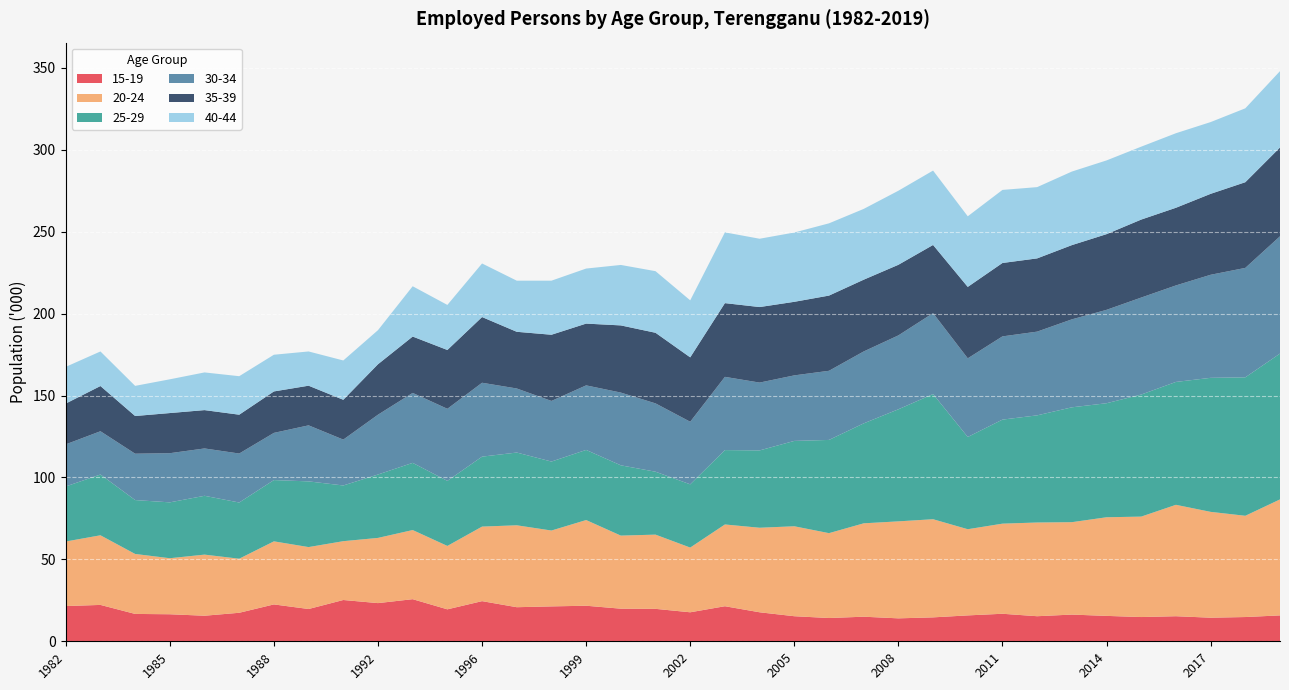

Reading right to left, transcribe all the data shown in this chart.

15-19: 2019=15.8	2018=14.8	2017=14.4	2016=15.3	2015=14.8	2014=15.5	2013=16.3	2012=15.3	2011=16.8	2010=15.8	2009=14.6	2008=14.0	2007=15.0	2006=14.2	2005=15.3	2004=17.7	2003=21.4	2002=17.7	2001=19.8	2000=19.9	1999=21.7	1998=21.3	1997=20.8	1996=24.5	1995=19.5	1993=25.7	1992=23.3	1990=25.2	1989=19.7	1988=22.5	1987=17.4	1986=15.6	1985=16.5	1984=16.7	1983=22.2	1982=21.5
20-24: 2019=70.8	2018=61.8	2017=64.6	2016=68.0	2015=61.3	2014=60.2	2013=56.4	2012=57.2	2011=55.0	2010=52.6	2009=59.9	2008=59.2	2007=57.0	2006=51.8	2005=54.9	2004=51.6	2003=49.9	2002=39.5	2001=45.3	2000=44.6	1999=52.3	1998=46.3	1997=50.0	1996=45.5	1995=38.7	1993=42.2	1992=39.8	1990=35.9	1989=37.8	1988=38.5	1987=33.0	1986=37.3	1985=34.2	1984=36.6	1983=42.5	1982=39.4
25-29: 2019=89.0	2018=84.5	2017=81.8	2016=75.0	2015=74.5	2014=69.6	2013=70.1	2012=65.4	2011=63.5	2010=56.3	2009=76.4	2008=68.4	2007=61.0	2006=56.9	2005=52.1	2004=47.2	2003=45.4	2002=38.6	2001=38.4	2000=42.9	1999=42.8	1998=42.1	1997=44.4	1996=42.7	1995=39.7	1993=41.0	1992=38.7	1990=34.0	1989=40.1	1988=37.4	1987=34.3	1986=35.9	1985=34.1	1984=32.9	1983=37.1	1982=33.6
30-34: 2019=71.6	2018=66.8	2017=62.9	2016=58.9	2015=59.2	2014=57.0	2013=53.7	2012=51.1	2011=50.8	2010=48.0	2009=49.4	2008=45.1	2007=43.9	2006=42.2	2005=40.0	2004=41.4	2003=44.7	2002=38.2	2001=41.7	2000=44.4	1999=39.4	1998=37.0	1997=39.1	1996=45.1	1995=44.0	1993=42.7	1992=36.5	1990=28.0	1989=34.2	1988=28.8	1987=29.9	1986=28.9	1985=30.0	1984=28.3	1983=26.4	1982=25.7
35-39: 2019=54.2	2018=52.3	2017=49.4	2016=47.4	2015=47.6	2014=46.2	2013=45.3	2012=44.7	2011=44.8	2010=43.6	2009=41.6	2008=43.1	2007=43.8	2006=45.9	2005=44.9	2004=46.1	2003=45.0	2002=39.3	2001=43.1	2000=41.0	1999=37.7	1998=40.4	1997=34.6	1996=40.1	1995=35.9	1993=34.4	1992=30.8	1990=24.3	1989=24.2	1988=25.3	1987=23.7	1986=23.4	1985=24.5	1984=23.0	1983=27.6	1982=24.9
40-44: 2019=46.6	2018=45.1	2017=43.8	2016=45.5	2015=44.5	2014=45.0	2013=44.9	2012=43.5	2011=44.6	2010=43.1	2009=45.4	2008=45.2	2007=43.2	2006=44.1	2005=42.3	2004=41.7	2003=43.2	2002=34.8	2001=37.6	2000=36.9	1999=33.6	1998=33.0	1997=31.2	1996=32.7	1995=27.5	1993=30.7	1992=20.8	1990=24.0	1989=20.9	1988=22.4	1987=23.5	1986=23.0	1985=20.6	1984=18.4	1983=21.1	1982=22.4